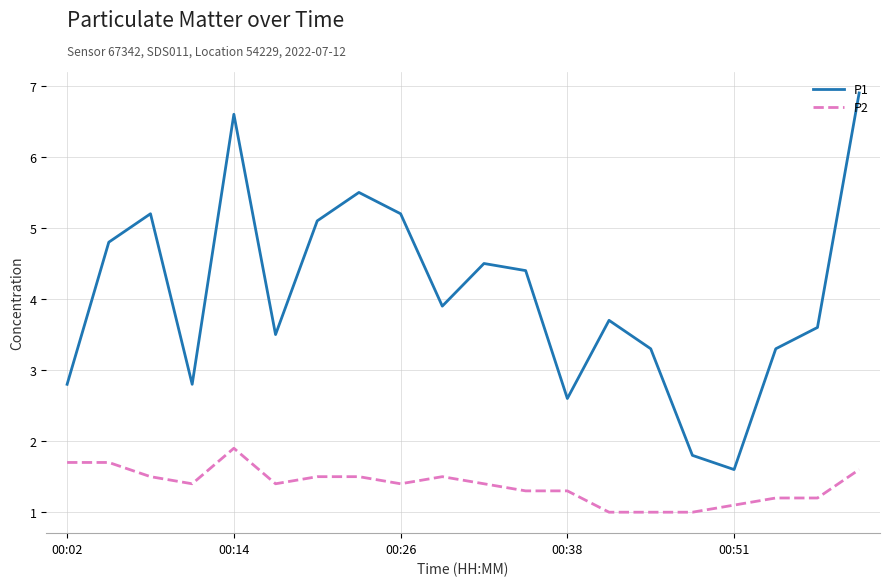

Count the number of data series in this chart.

2